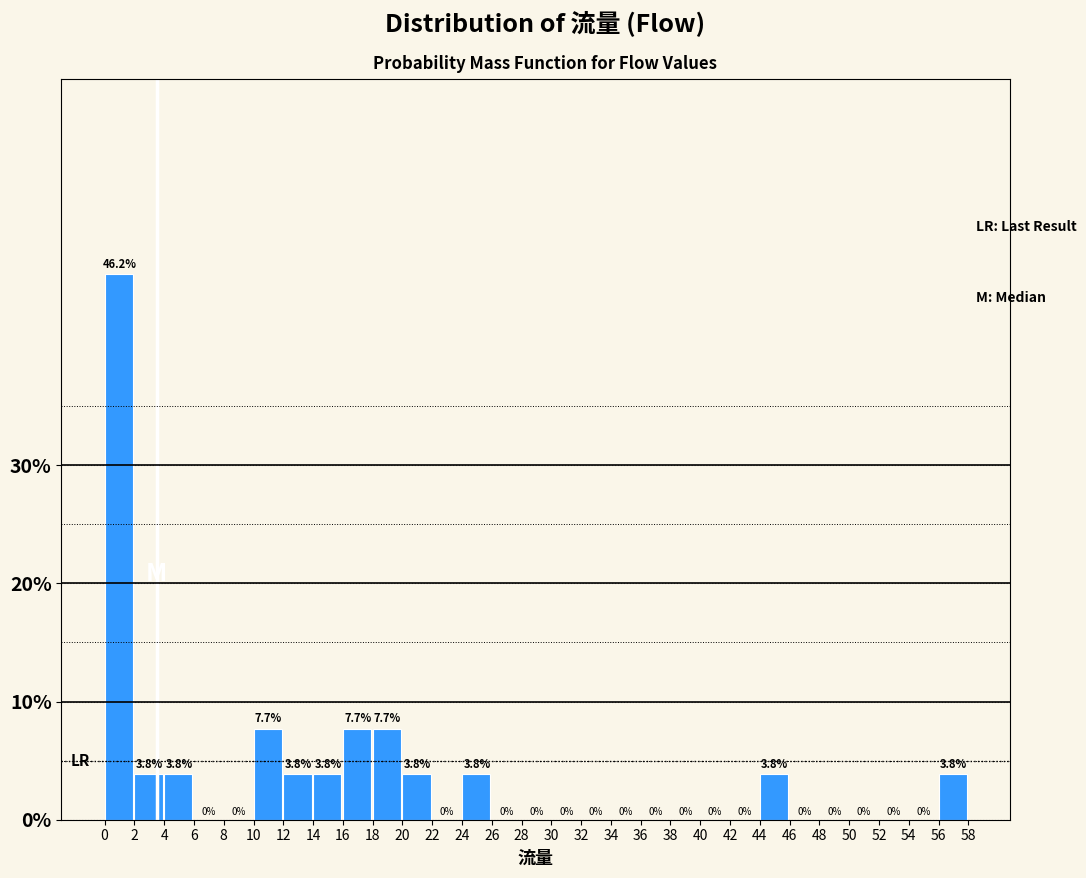

Reading left to right, list every bar in this chart as the range it spans on the x-axis followed by its height.

0 to 2: 46.2
2 to 4: 3.8
4 to 6: 3.8
6 to 8: 0.0
8 to 10: 0.0
10 to 12: 7.7
12 to 14: 3.8
14 to 16: 3.8
16 to 18: 7.7
18 to 20: 7.7
20 to 22: 3.8
22 to 24: 0.0
24 to 26: 3.8
26 to 28: 0.0
28 to 30: 0.0
30 to 32: 0.0
32 to 34: 0.0
34 to 36: 0.0
36 to 38: 0.0
38 to 40: 0.0
40 to 42: 0.0
42 to 44: 0.0
44 to 46: 3.8
46 to 48: 0.0
48 to 50: 0.0
50 to 52: 0.0
52 to 54: 0.0
54 to 56: 0.0
56 to 58: 3.8